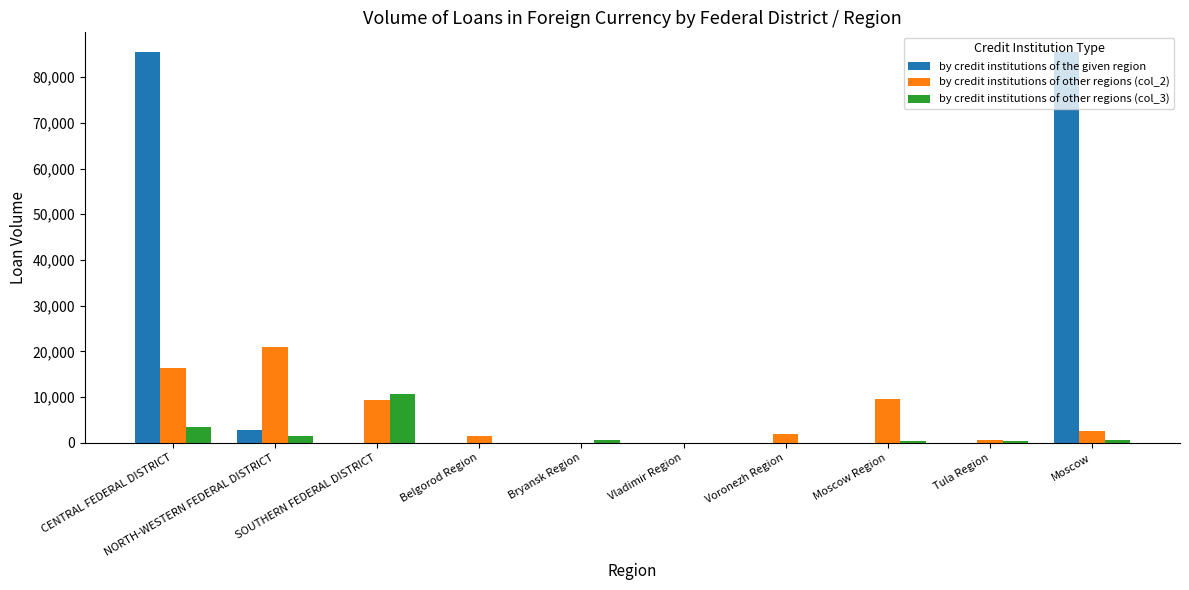

At which category is the sum across all series the highest?

CENTRAL FEDERAL DISTRICT